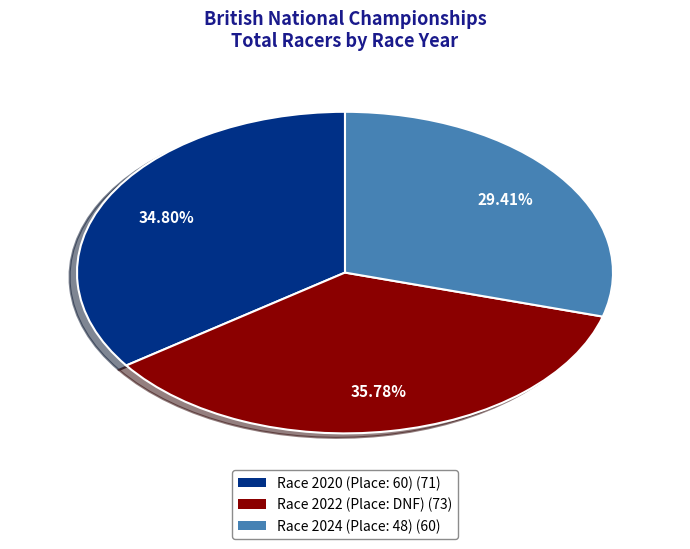

Is it true that Race 2020 (Place: 60) is 41% of the pie?

False